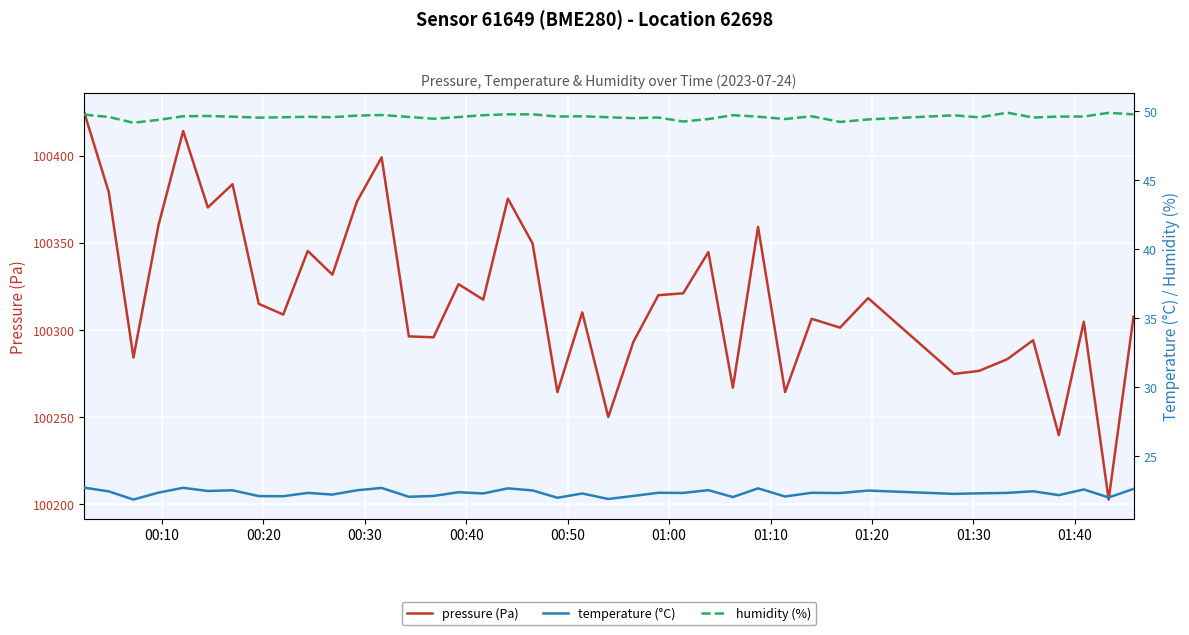

Rank the series by their maximum value, from lowest to highest.

temperature (°C), humidity (%), pressure (Pa)